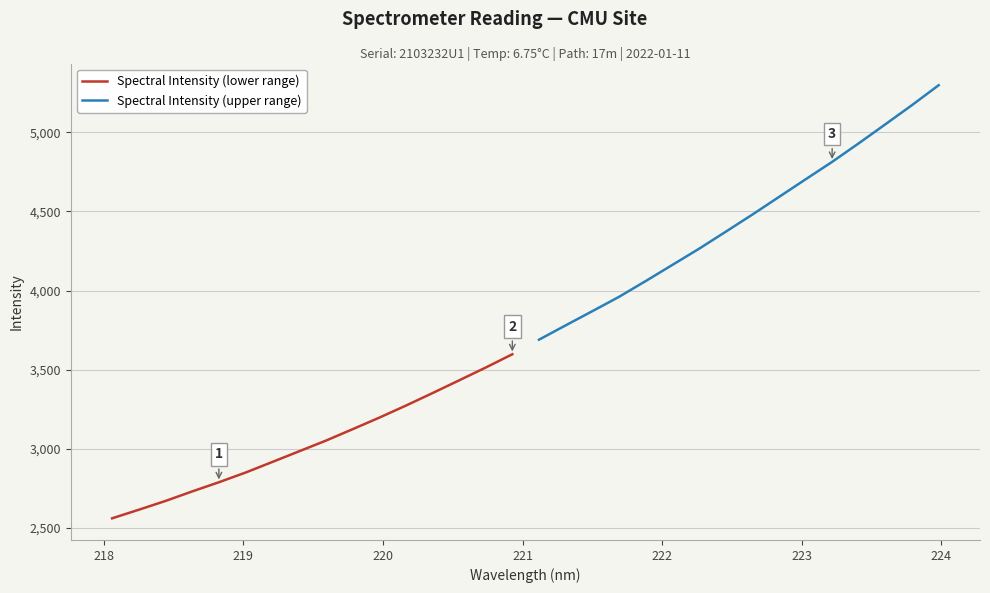

How many values in the Spectral Intensity (lower range) series are below 3051?

8